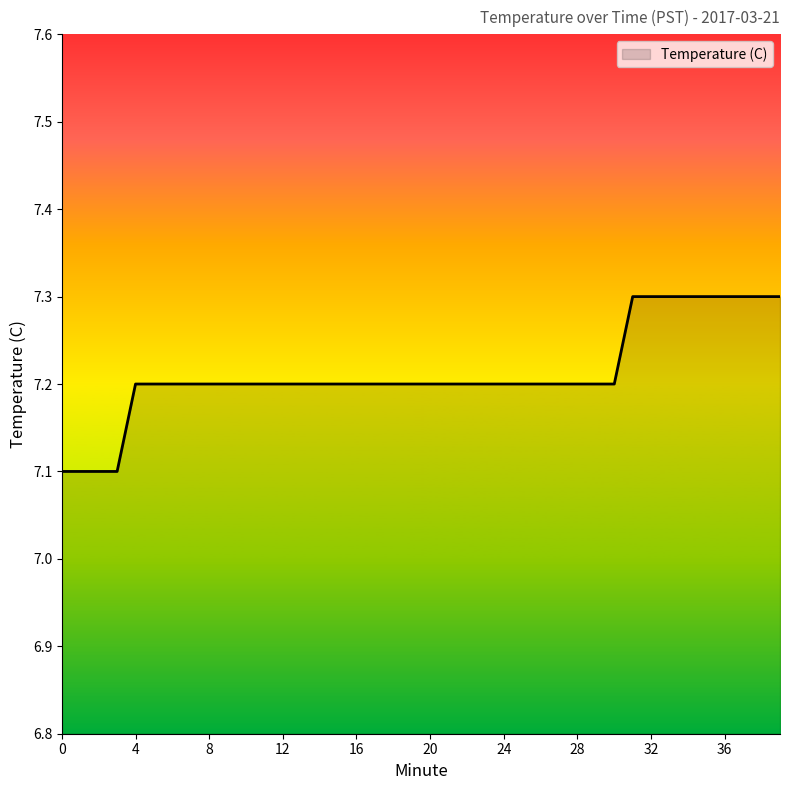

How many lines are shown in the chart?

1